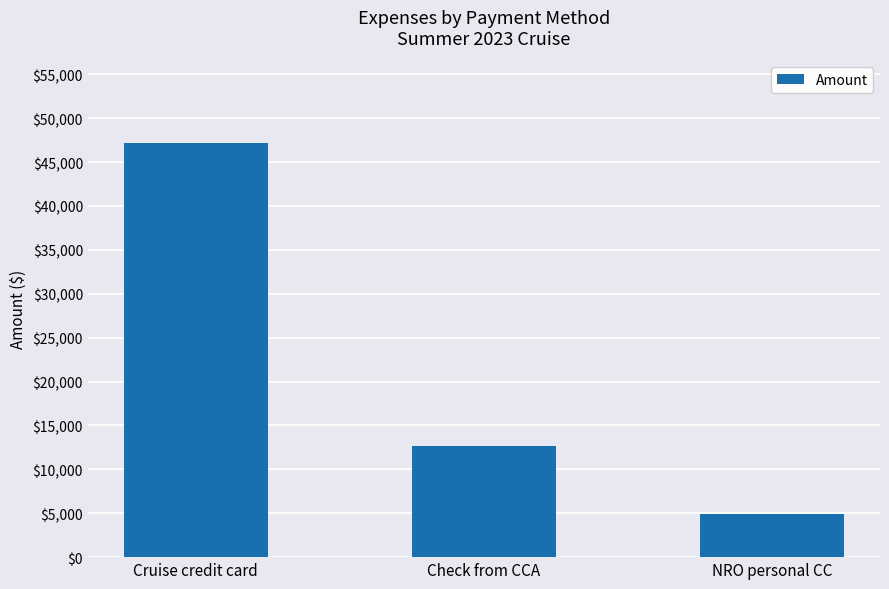

Reading left to right, transcribe all the data shown in this chart.

Cruise credit card=47145.7	Check from CCA=12626.6	NRO personal CC=4902.4